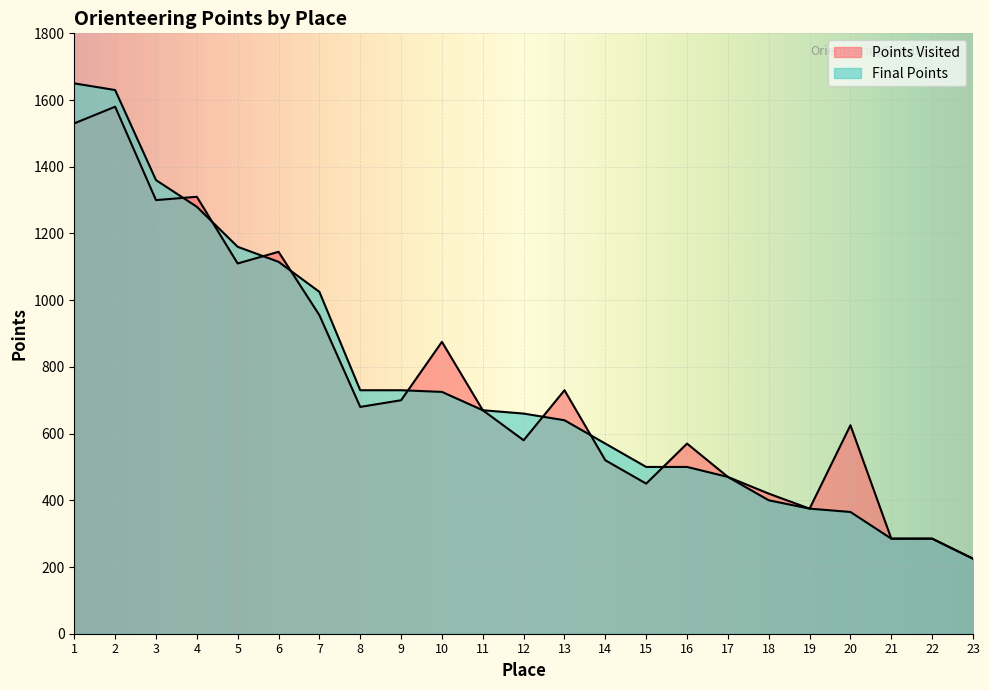

At how many categories does at least one series exceed 379?

19